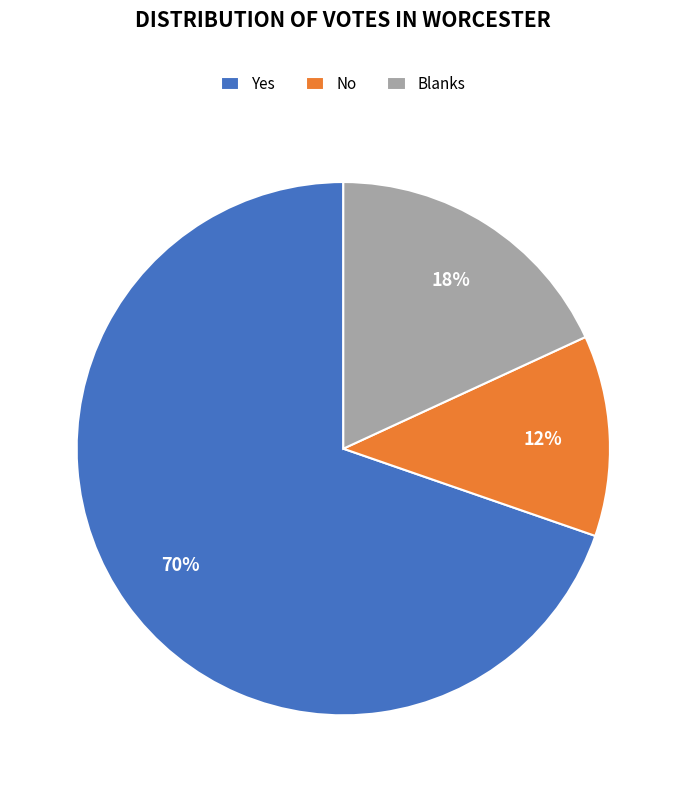

True or false: Yes accounts for 70% of the total.

True